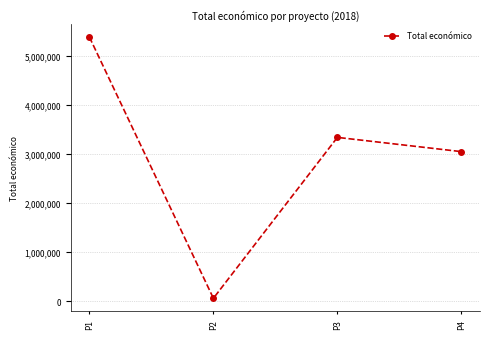

Is it true that the value at P3 is 3342252?

True